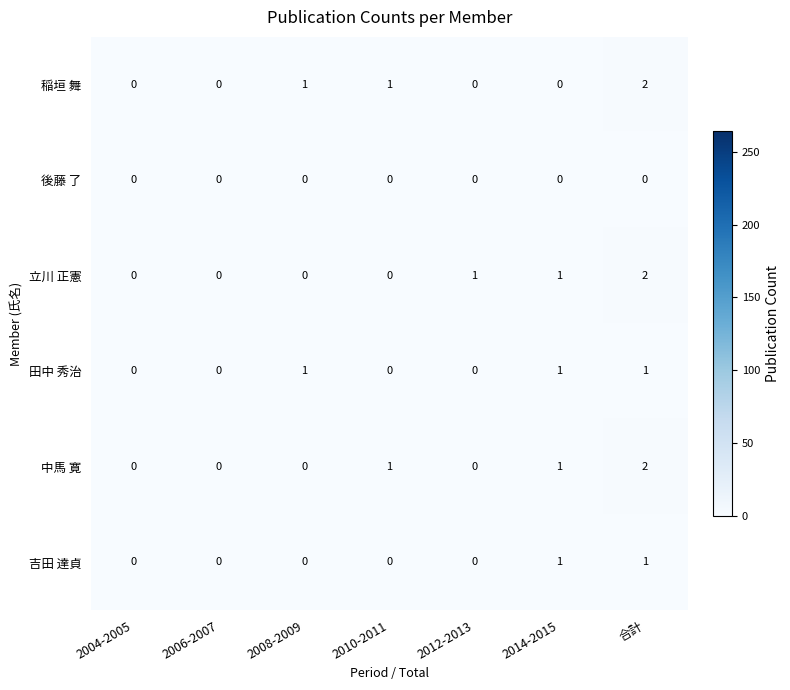

At which category is the sum across all series the highest?

合計